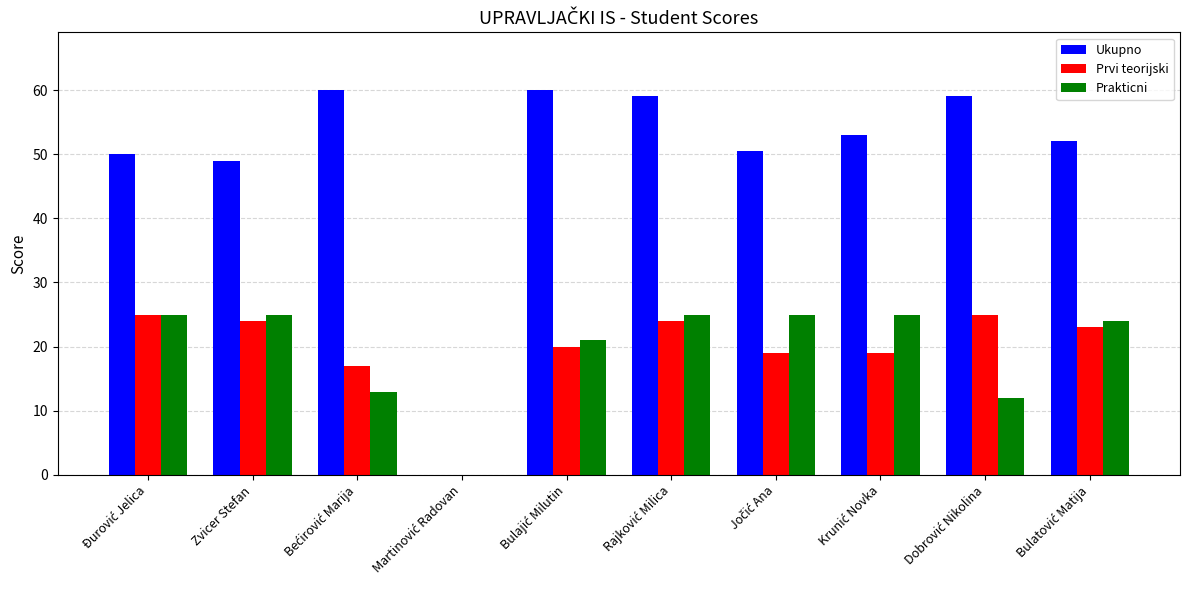

What are all the series names shown in the legend?

Ukupno, Prvi teorijski, Prakticni